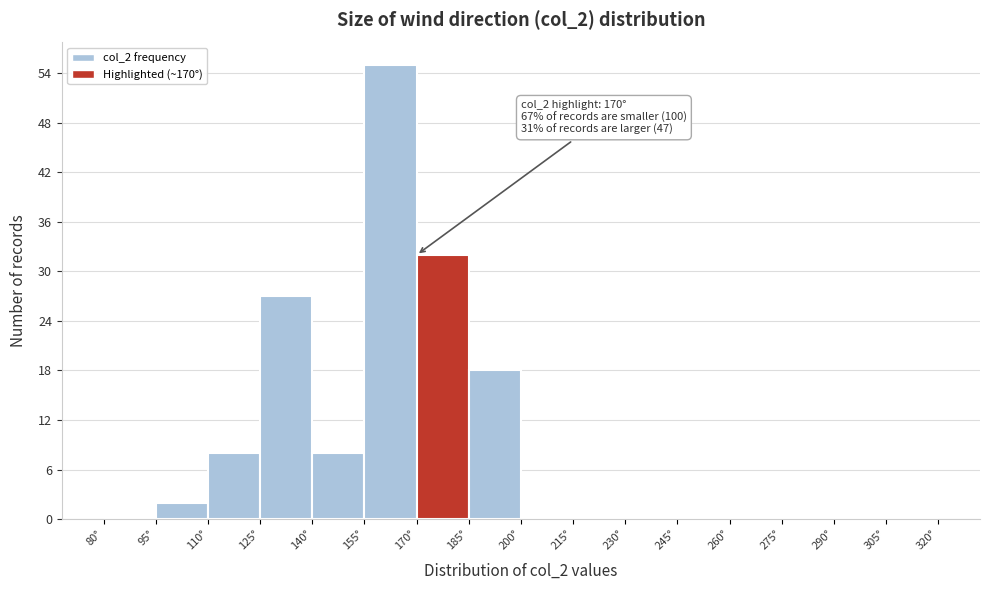

Which range on the x-axis has the tallest bar?

155 to 170